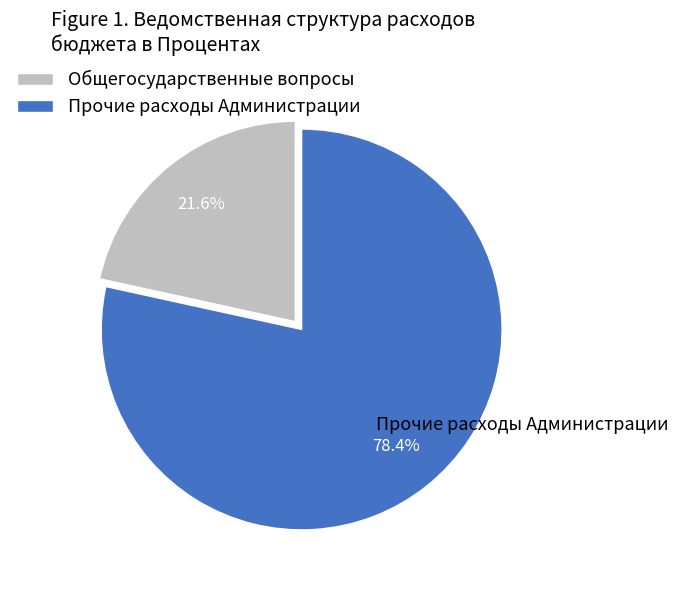

What is the ratio of the value at Общегосударственные вопросы to the value at Прочие расходы Администрации?

0.3